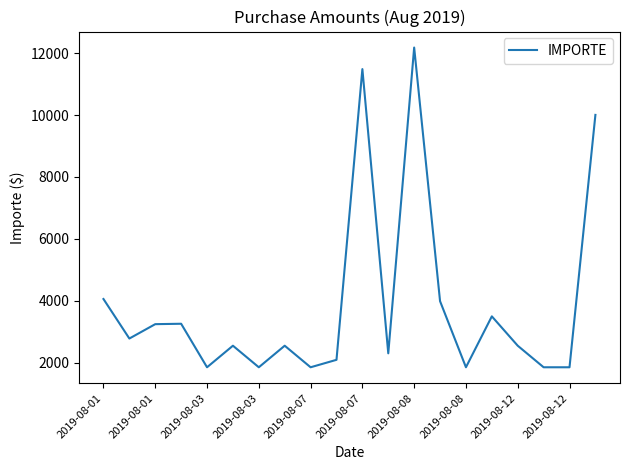

What is the difference between the maximum and minimum values?

10324.0